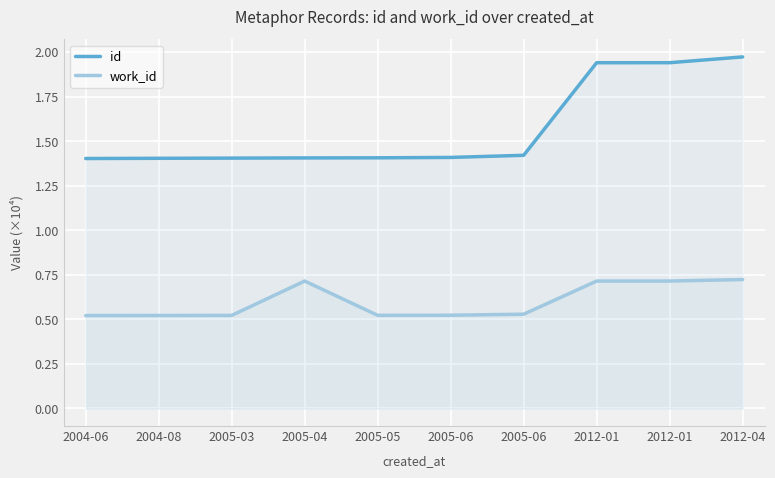

True or false: id has a value of 1.4 at 2004-06.

True